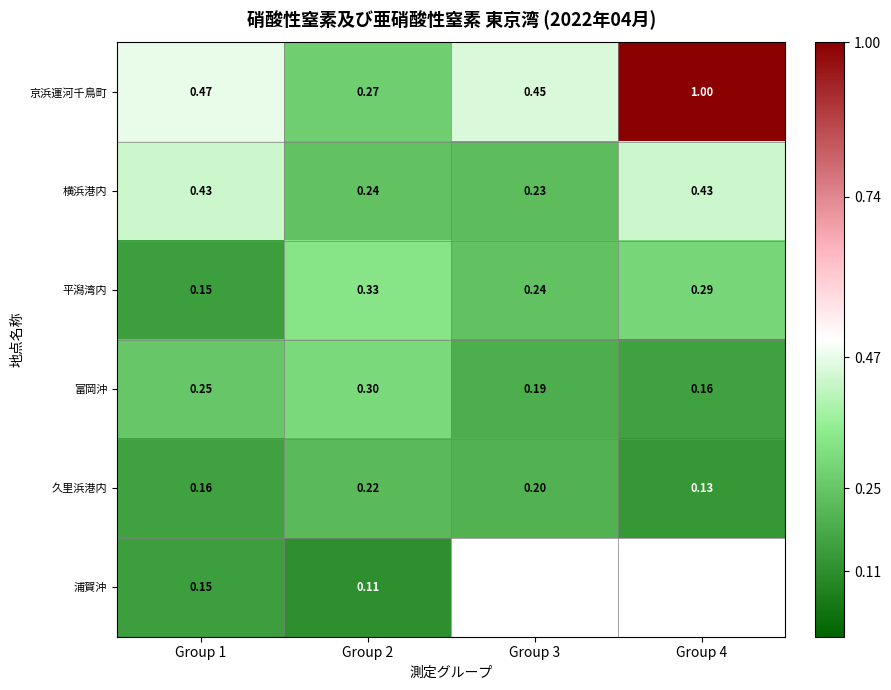

Where is 横浜港内 nearest to the value 0?

Group 3